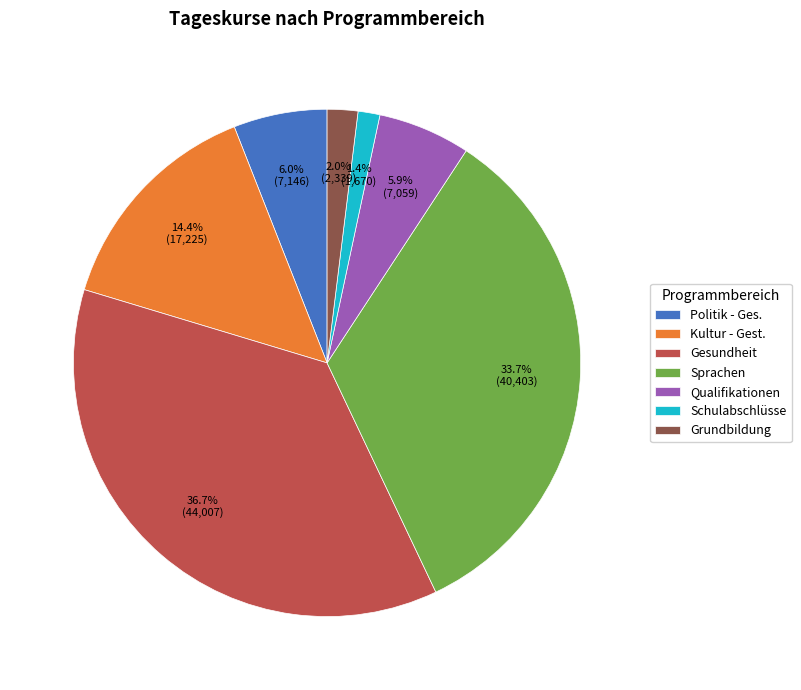

What percentage is NOT represented by Qualifikationen?

94.1%